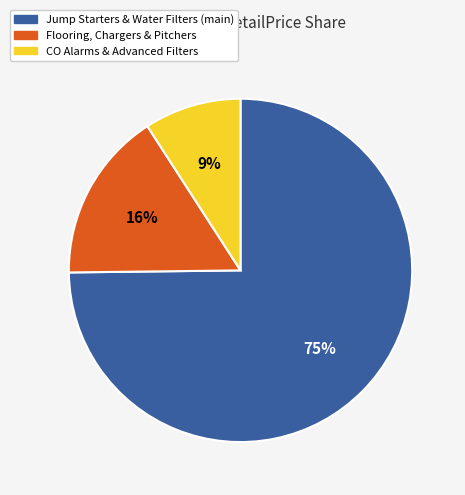

How many slices are in this pie chart?

3